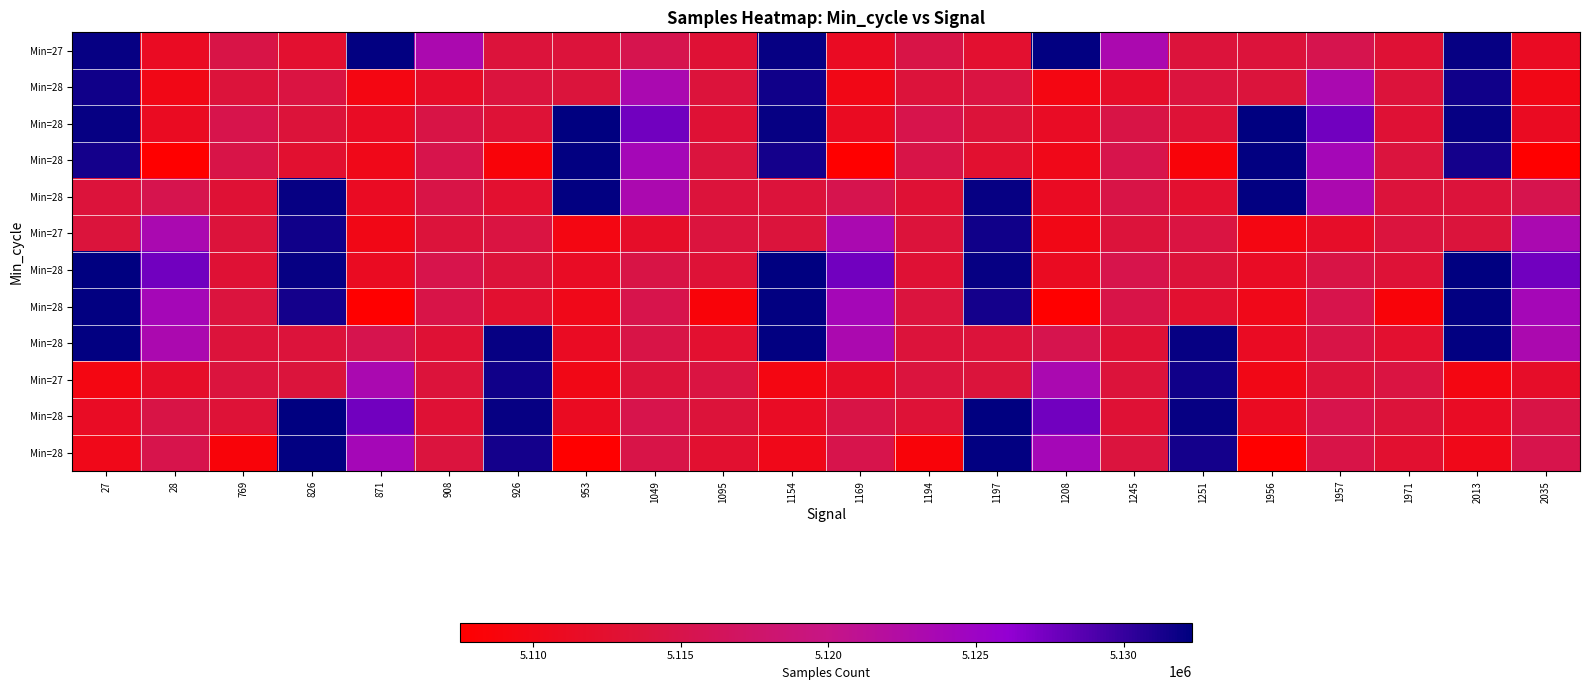

At which category does the chart reach its minimum across all series?

28